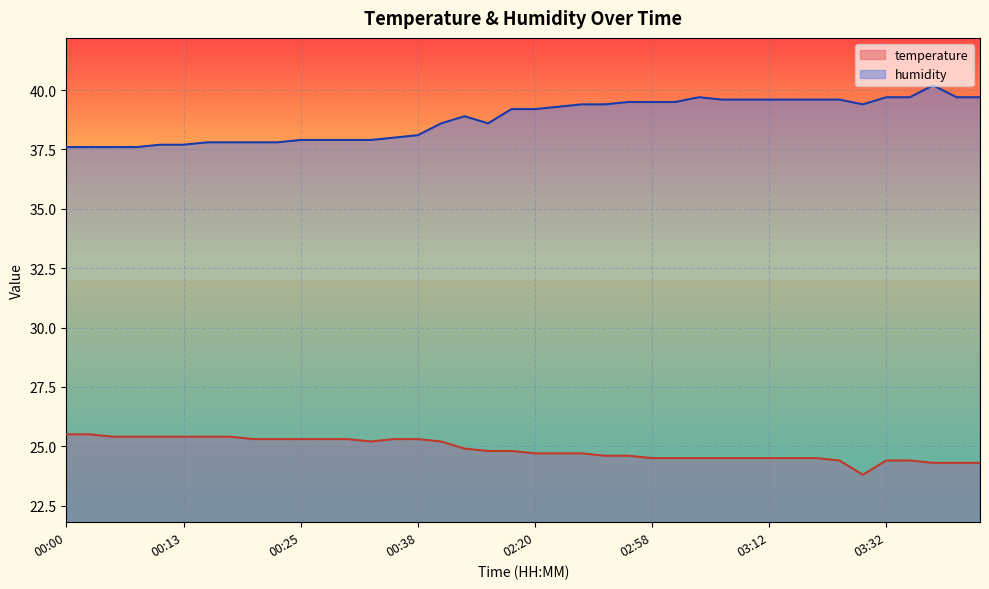

List the series in order of their overall mean, lowest first.

temperature, humidity